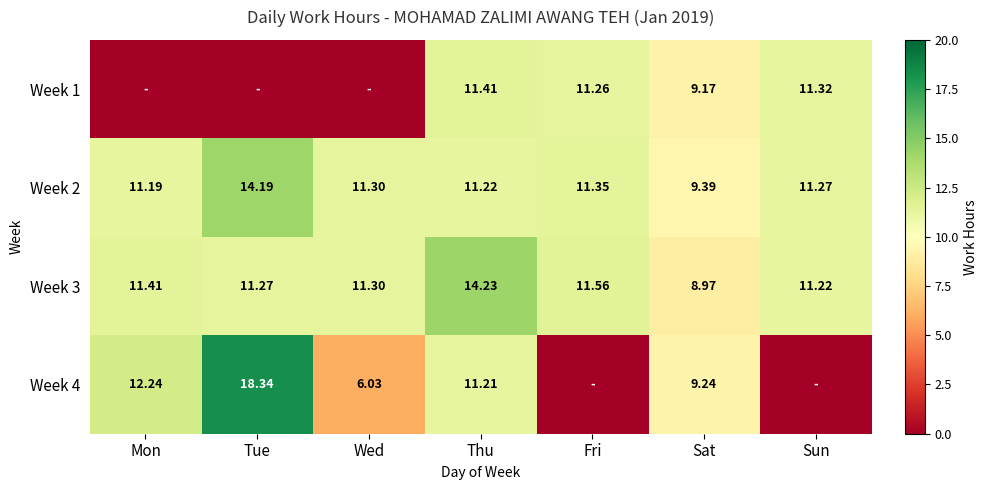

At which label does Week 2 reach its minimum?

Sat